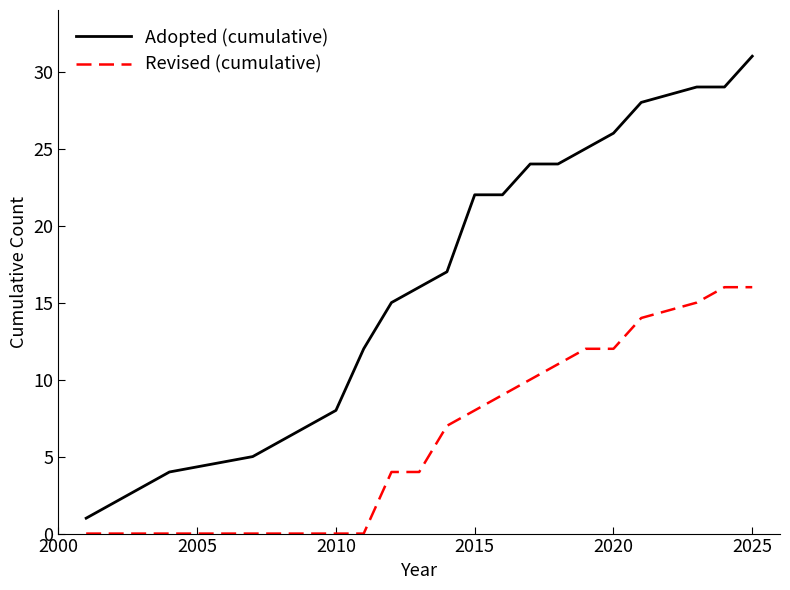

Rank the series by their average value, from lowest to highest.

Revised (cumulative), Adopted (cumulative)